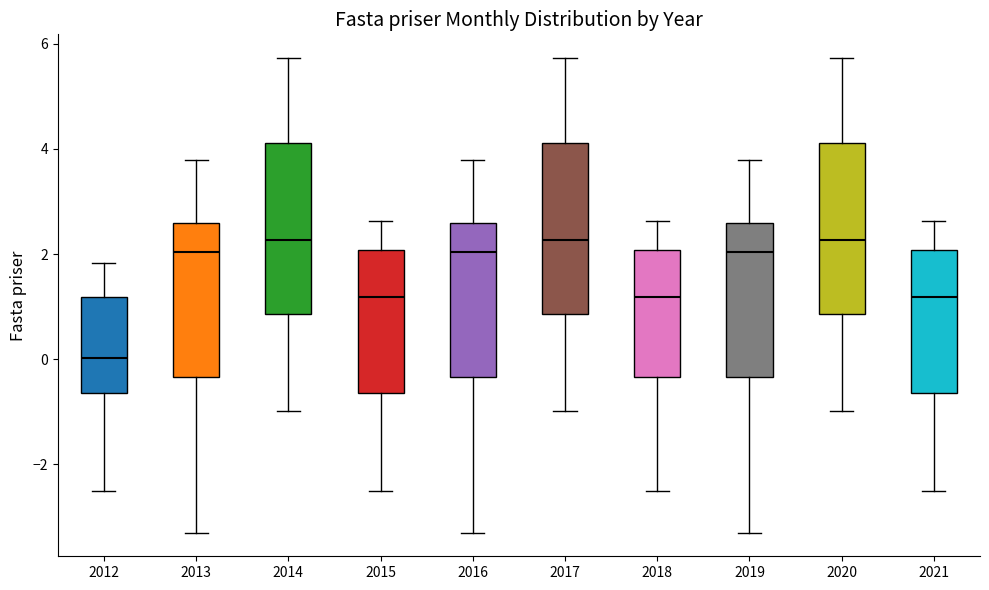

Reading left to right, transcribe this box plot: for each box, give where its median line is, the range the box spans, and where its two whiskers end, as read against the y-axis. The values are not printed on the chart, so give them approximately, as read against the axis.

2012: median 0.0, box -0.6 to 1.2, whiskers -2.4 to 1.8
2013: median 2.0, box -0.4 to 2.6, whiskers -3.2 to 3.8
2014: median 2.2, box 0.8 to 4.2, whiskers -1.0 to 5.8
2015: median 1.2, box -0.6 to 2.0, whiskers -2.4 to 2.6
2016: median 2.0, box -0.4 to 2.6, whiskers -3.2 to 3.8
2017: median 2.2, box 0.8 to 4.2, whiskers -1.0 to 5.8
2018: median 1.2, box -0.4 to 2.0, whiskers -2.4 to 2.6
2019: median 2.0, box -0.4 to 2.6, whiskers -3.2 to 3.8
2020: median 2.2, box 0.8 to 4.2, whiskers -1.0 to 5.8
2021: median 1.2, box -0.6 to 2.0, whiskers -2.4 to 2.6